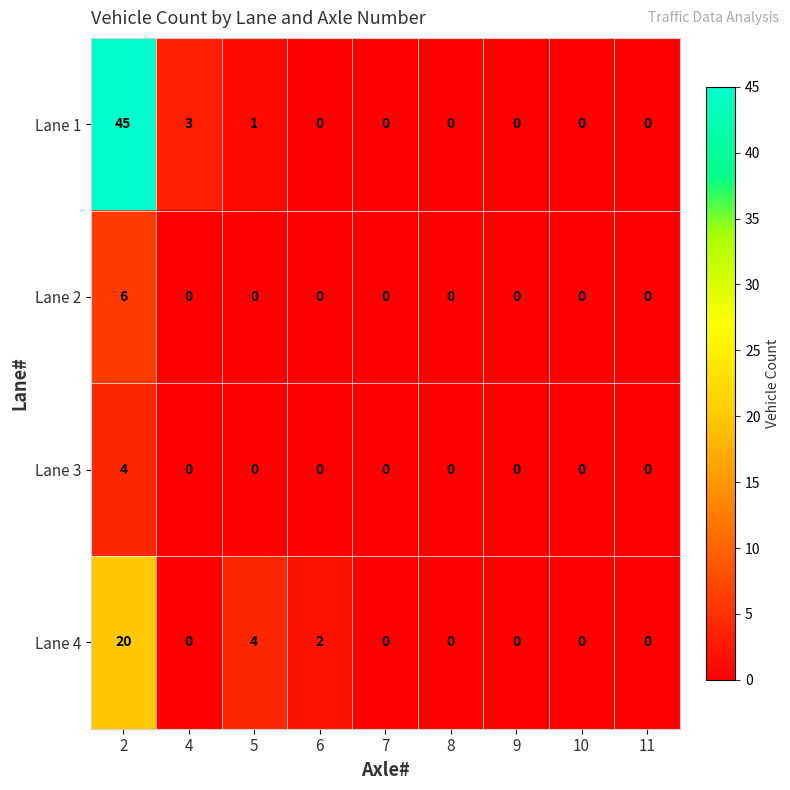

List the series in order of their peak value, highest first.

Lane 1, Lane 4, Lane 2, Lane 3